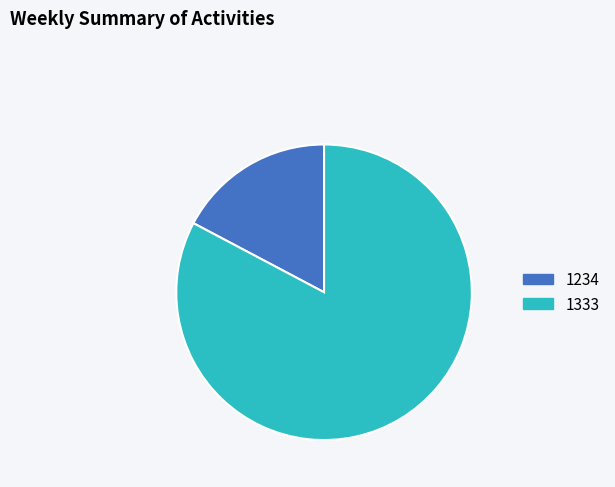

The 1333 slice represents 83% of the pie. True or false?

True